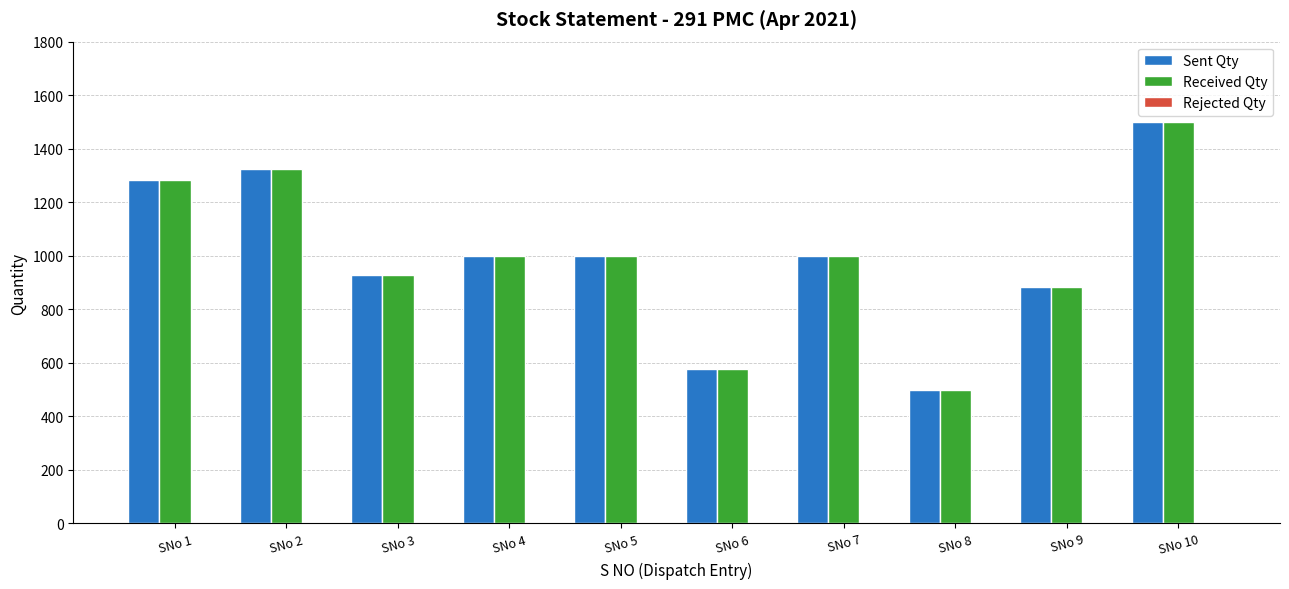

At which category is the sum across all series the highest?

SNo 10